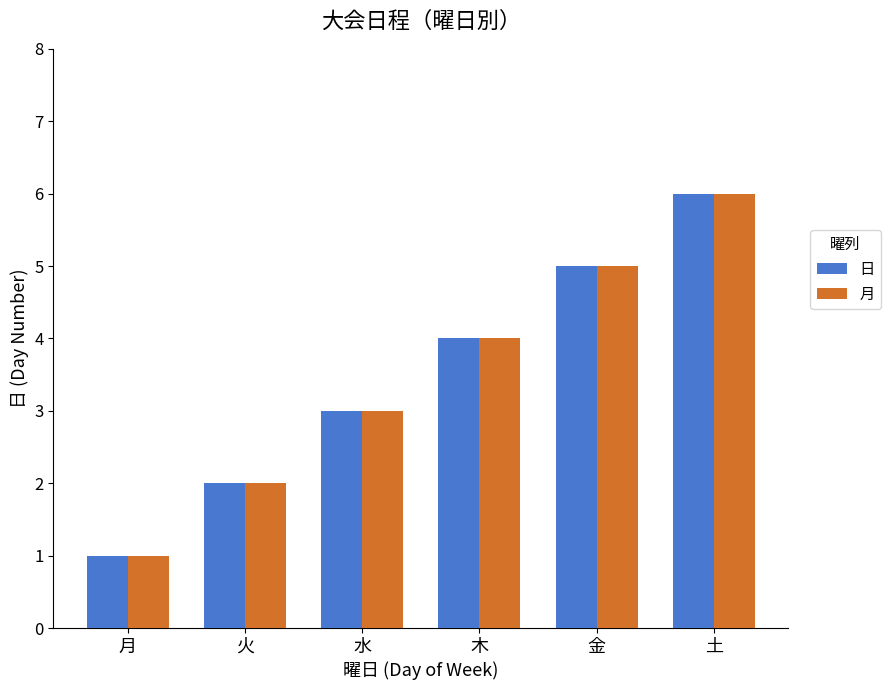

How many categories are shown in the chart?

6